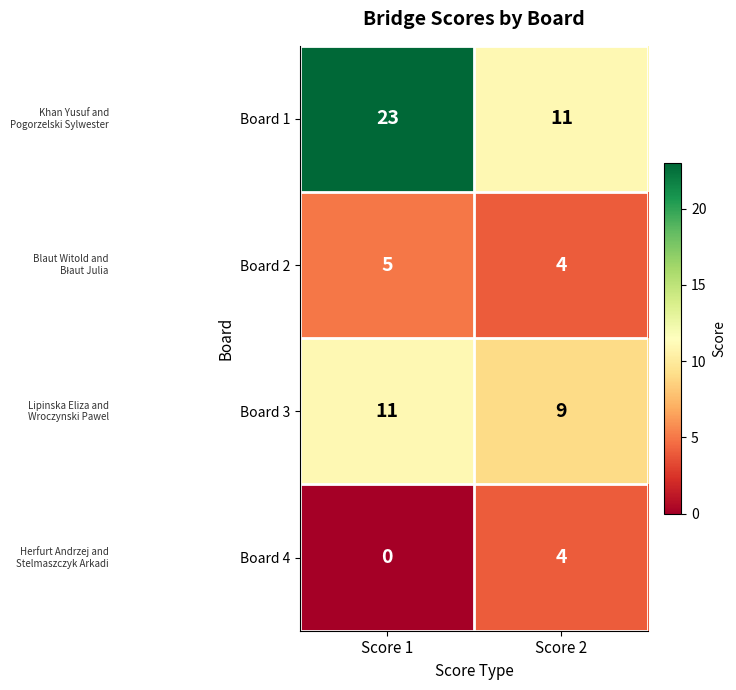

What is the spread (max minus min) of values at Score 2?

7